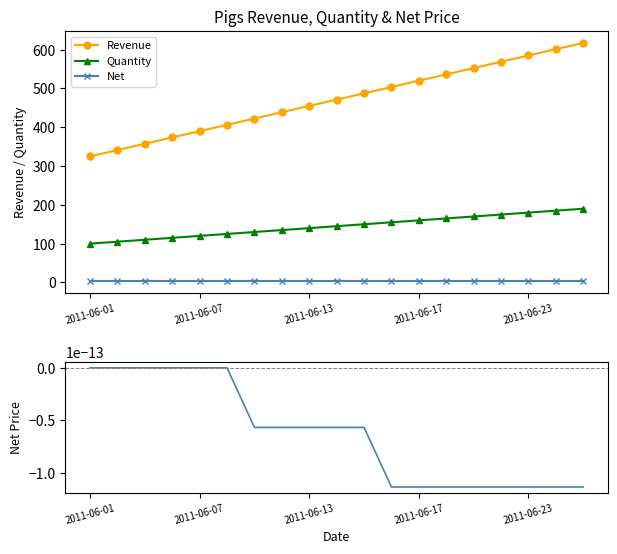

How many negative values does the Revenue residual series have?

13